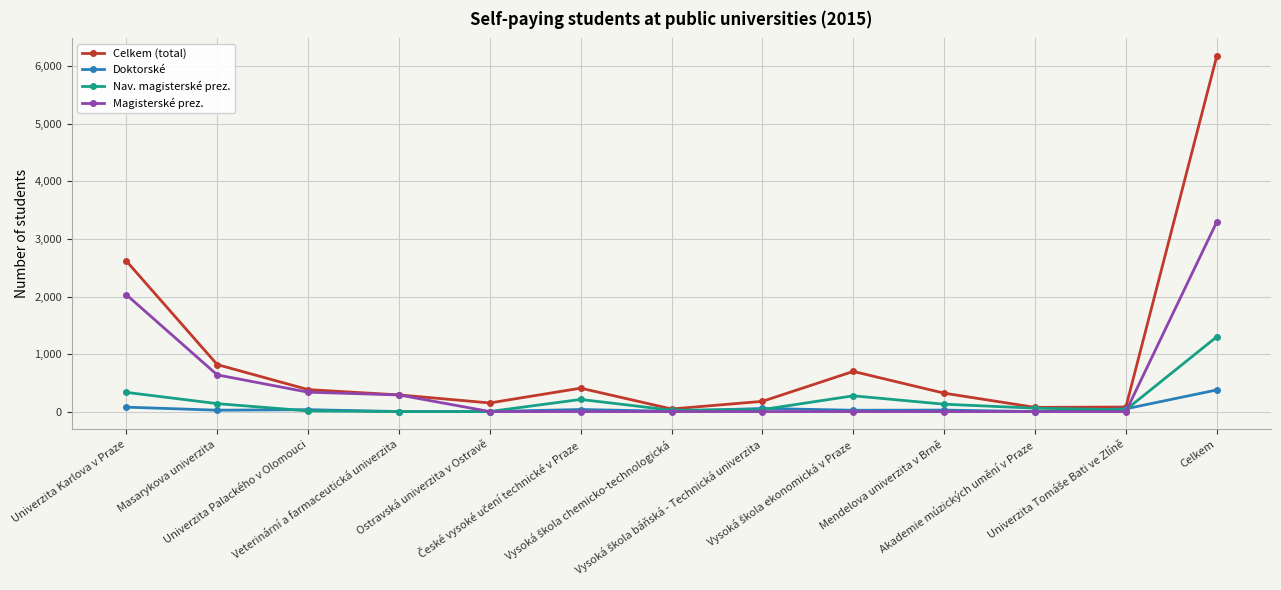

Which series has the widest spread of values?

Celkem (total)